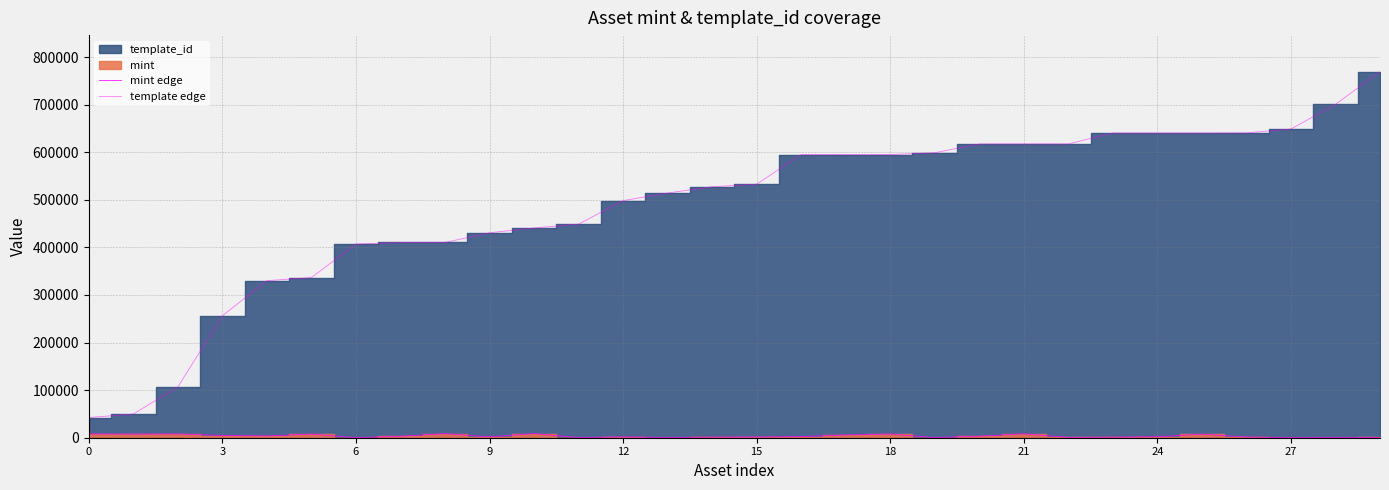

True or false: mint edge and template edge intersect in this chart.

False